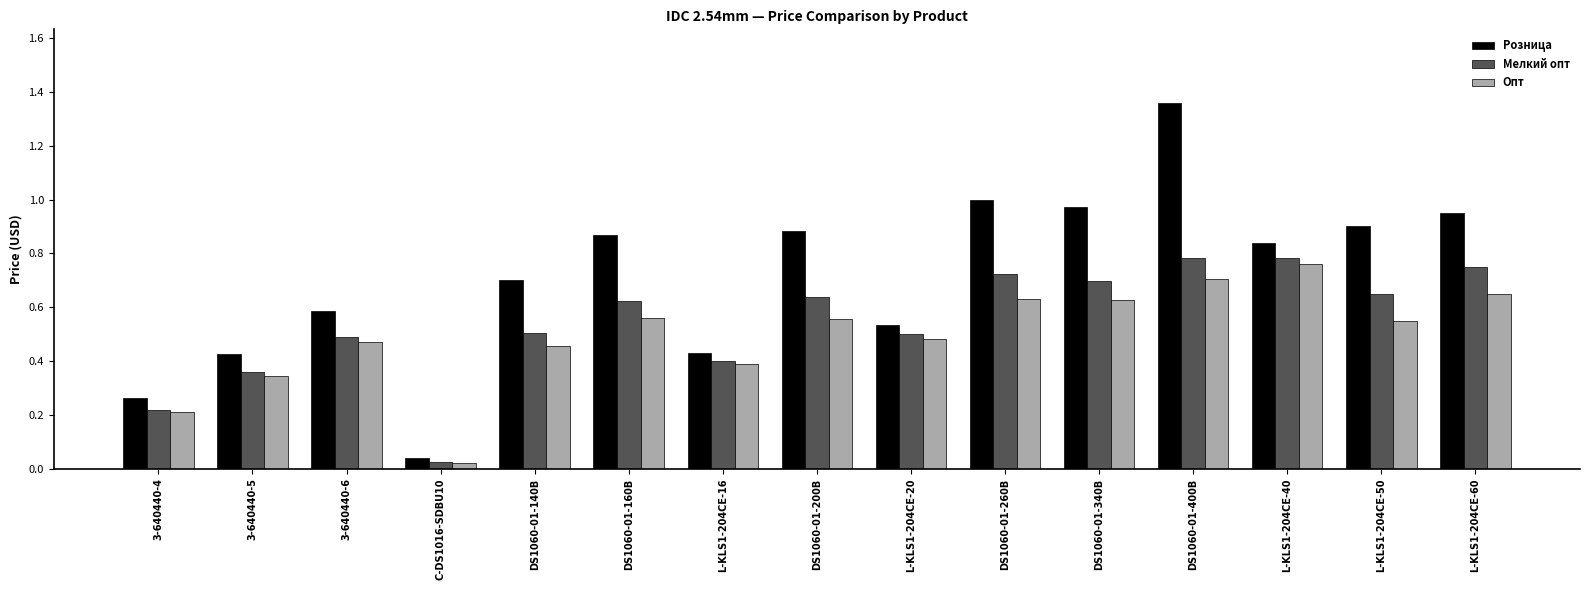

How many bars are there in each group?

3